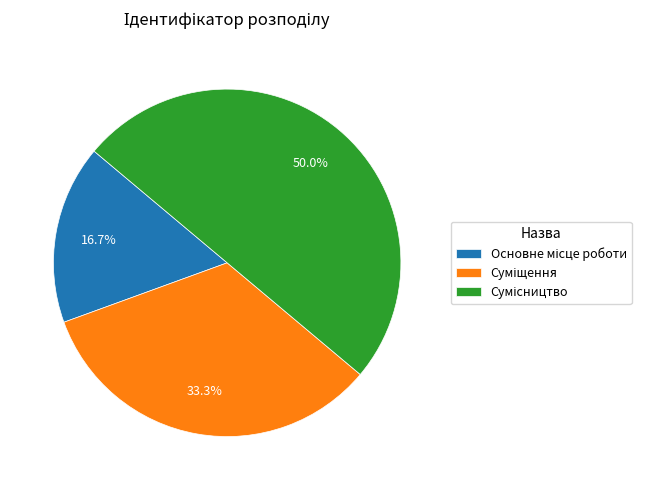

Which category has the smallest portion of the pie?

Основне місце роботи